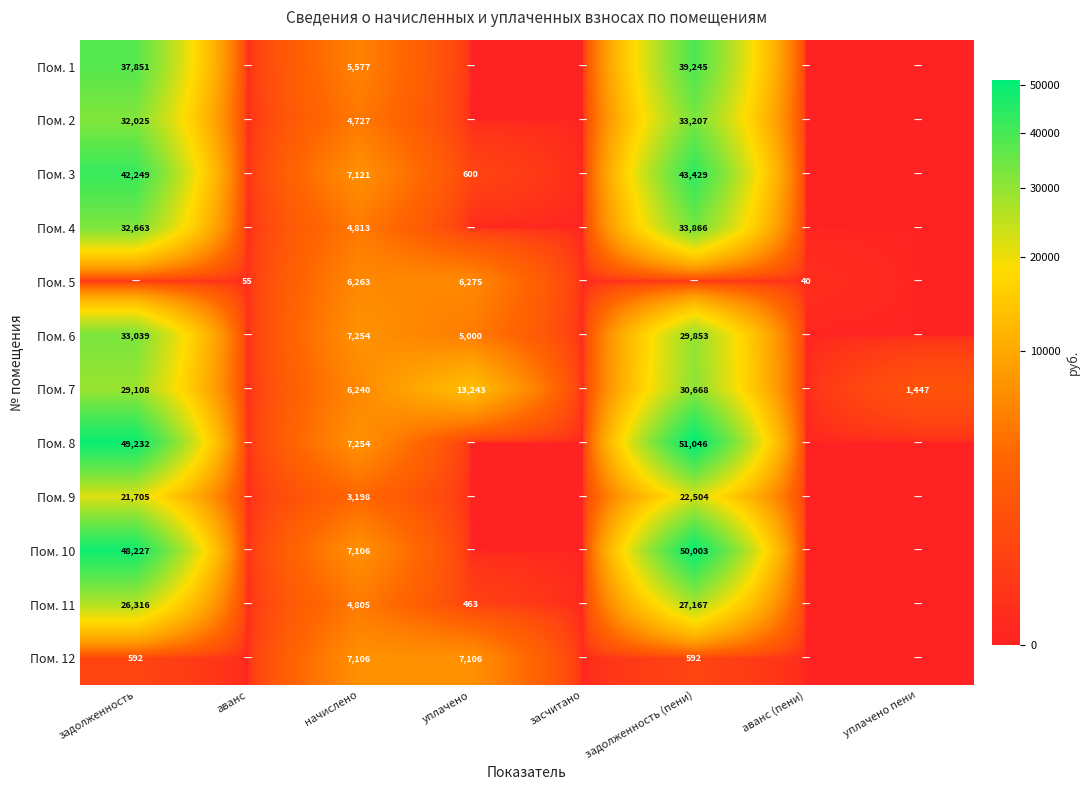

How many data points does each series have?

8